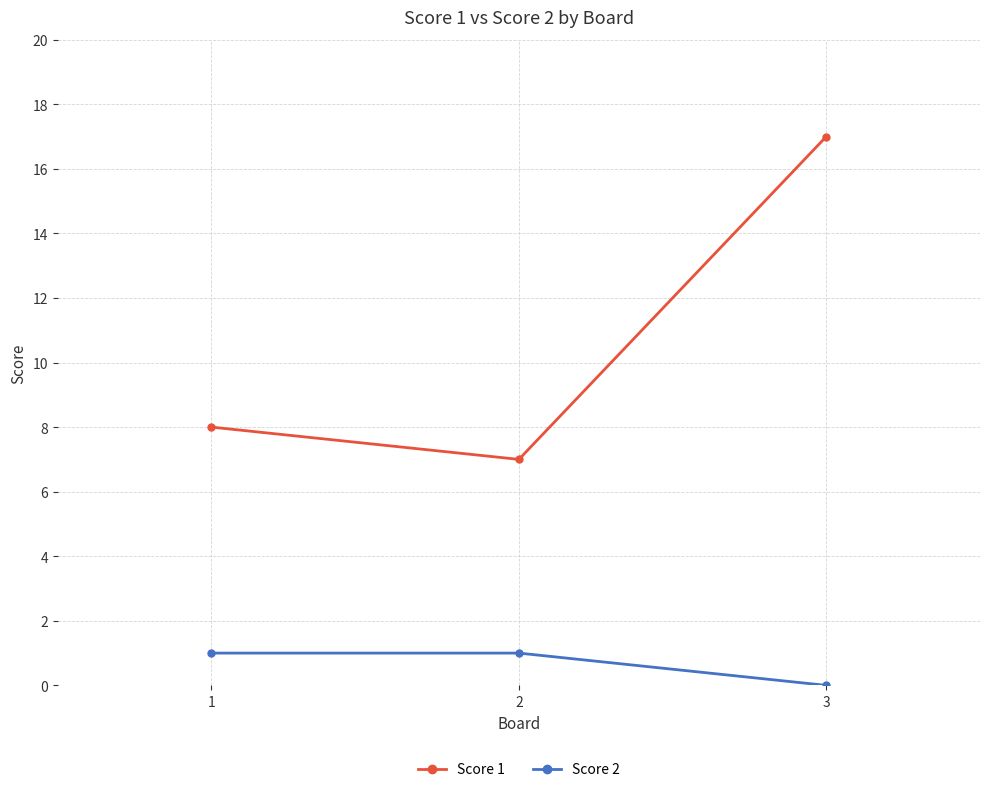

Reading left to right, transcribe all the data shown in this chart.

Score 1: 8	7	17
Score 2: 1	1	0